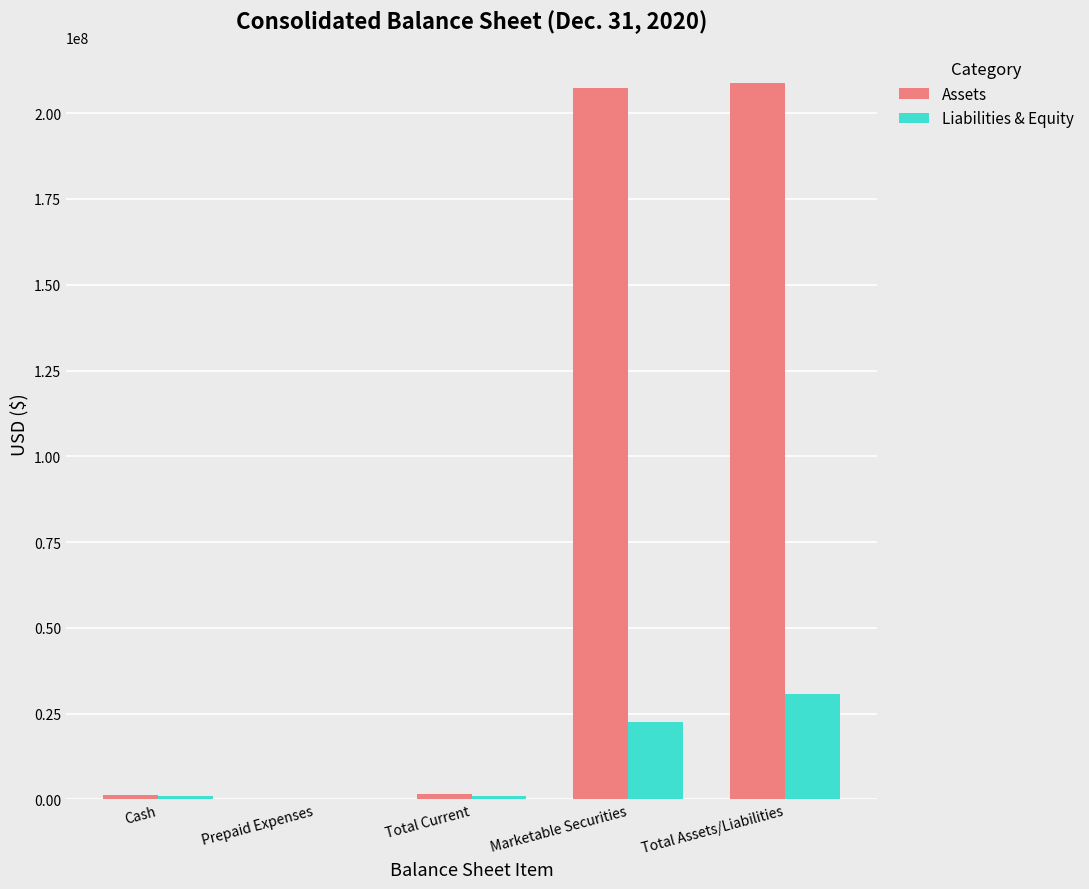

Where is Liabilities & Equity nearest to the value 15334480?

Marketable Securities